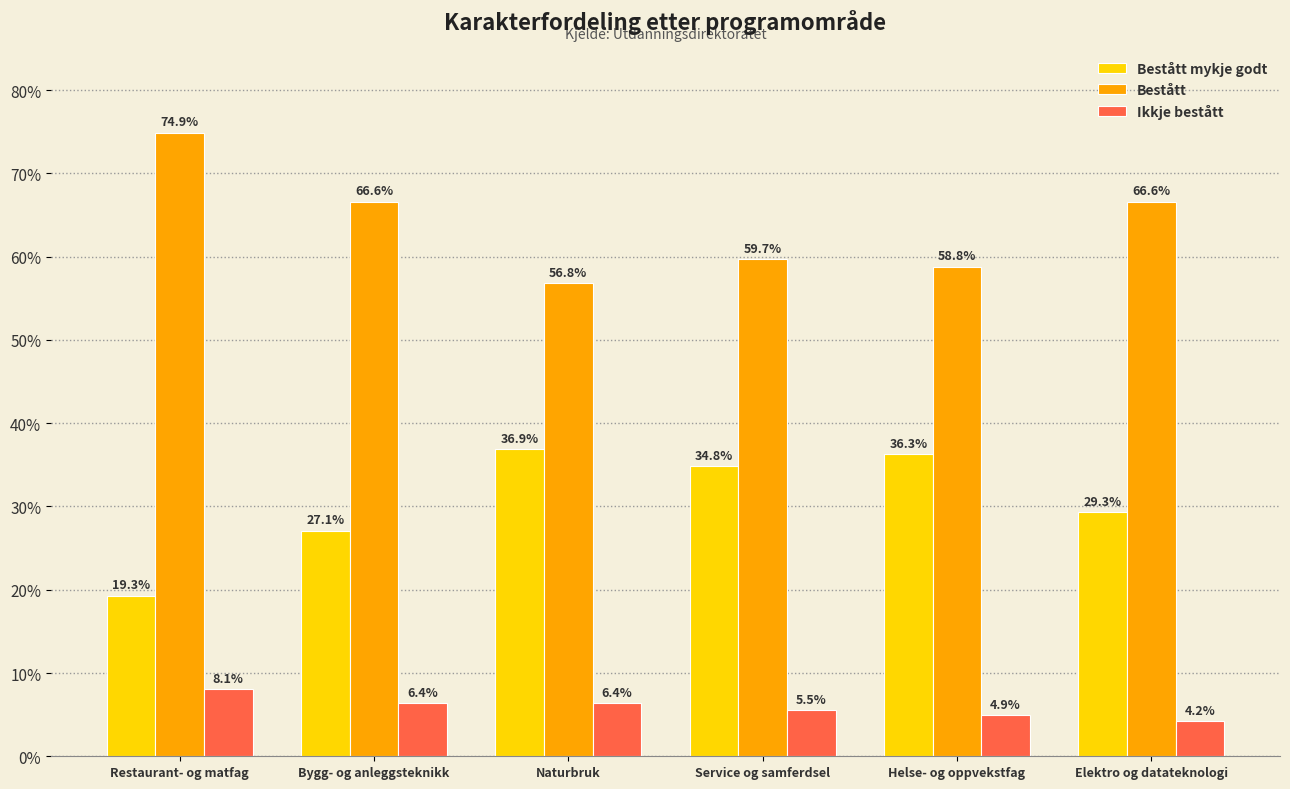

What are all the series names shown in the legend?

Bestått mykje godt, Bestått, Ikkje bestått